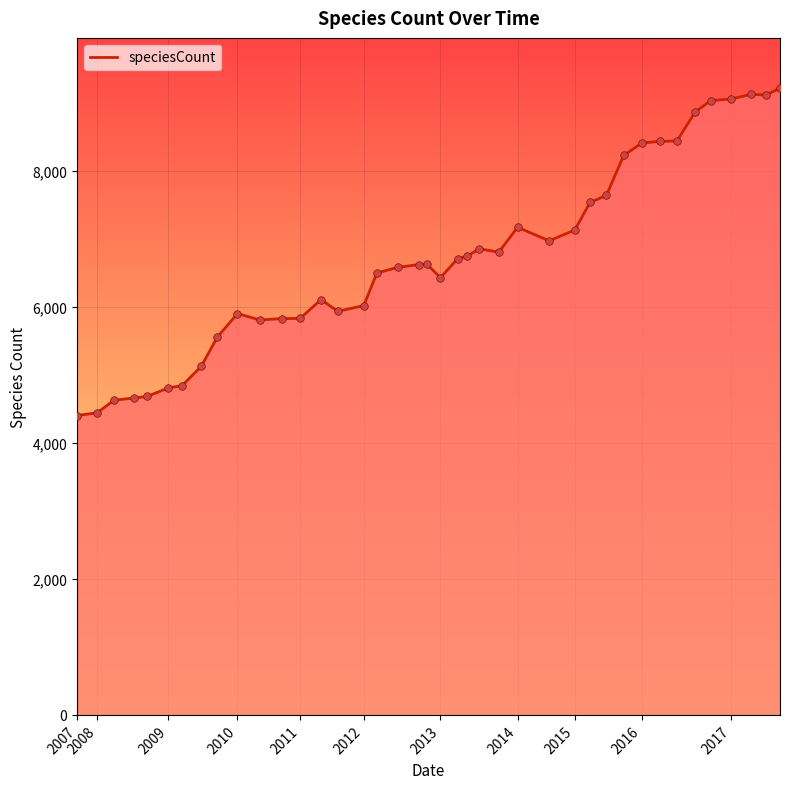

What is the smallest value displayed?

4402